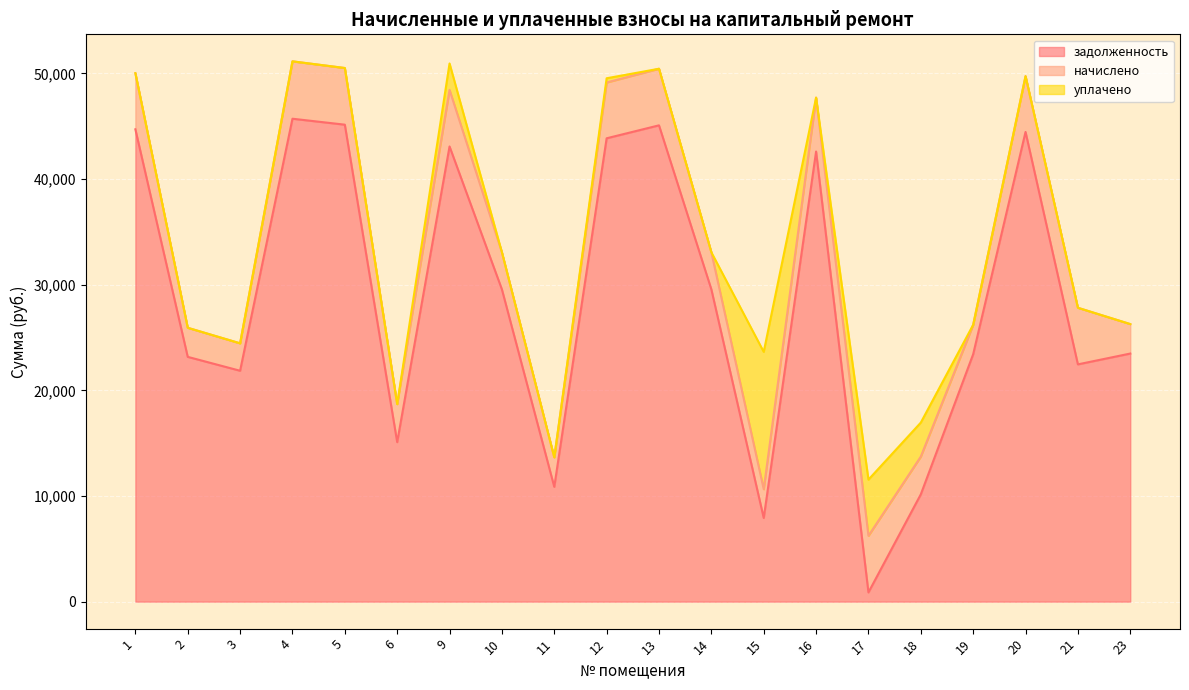

Is it true that задолженность equals 33252.2 at 21?

False